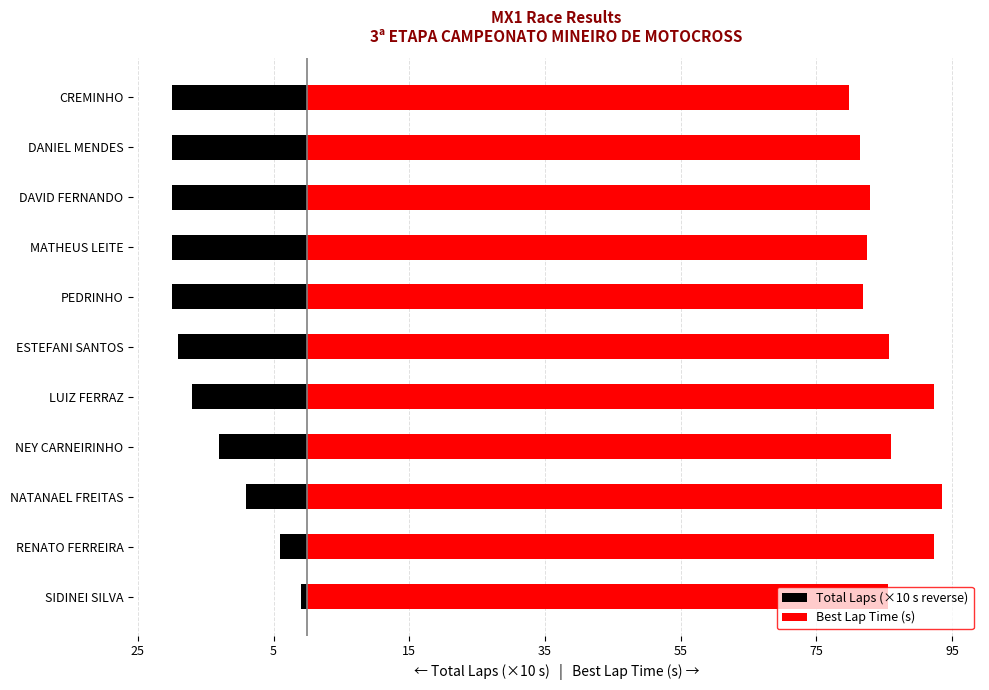

At which category is the sum across all series the highest?

RENATO FERREIRA